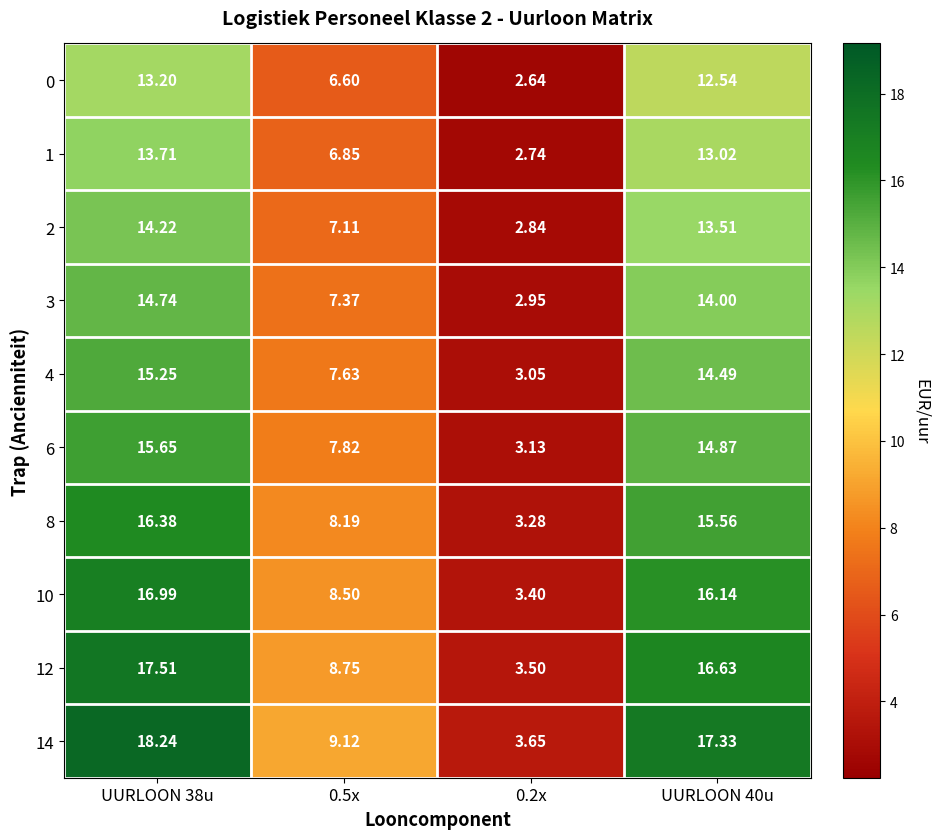

Rank the series at UURLOON 40u from lowest to highest value.

0, 1, 2, 3, 4, 6, 8, 10, 12, 14